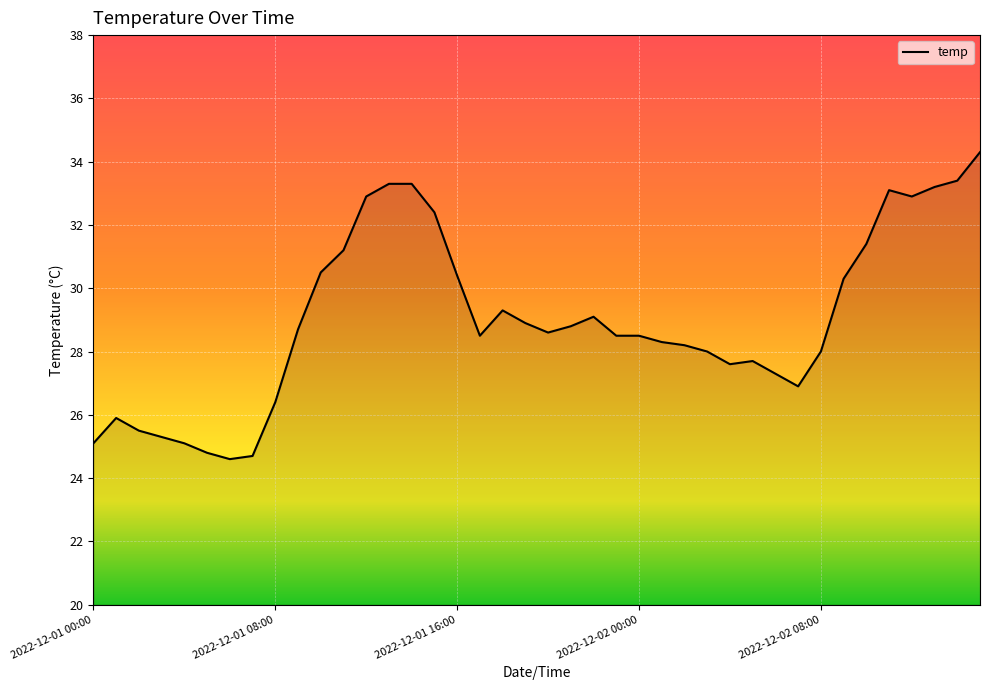

What is the difference between the maximum and minimum values?

9.7